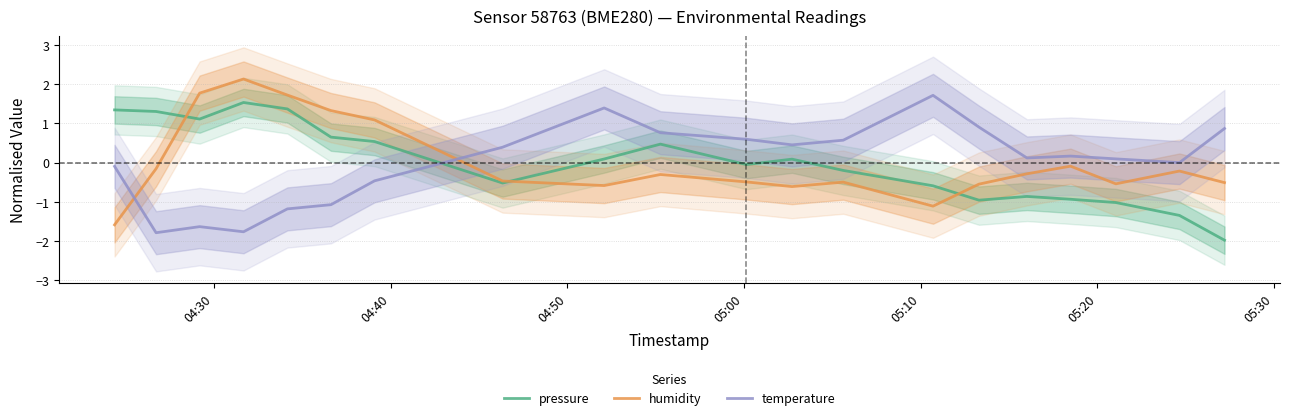

What is the highest value of the pressure series?

1.5